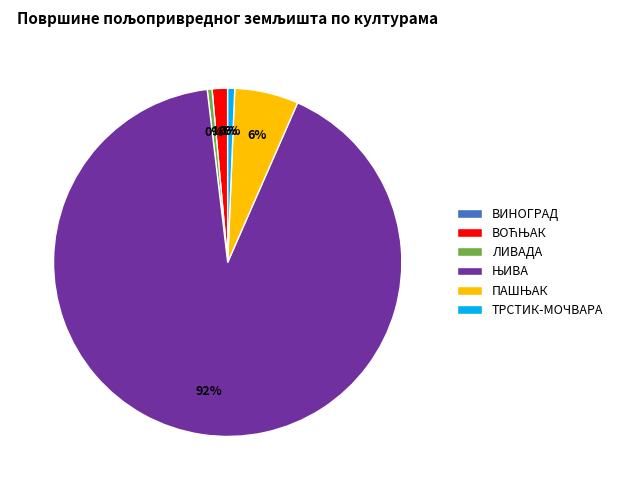

Is there a majority slice in this chart?

Yes